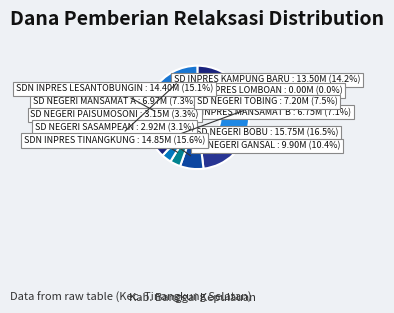

What percentage do SD INPRES MANSAMAT B and SD NEGERI SASAMPEAN together represent?

10.1%